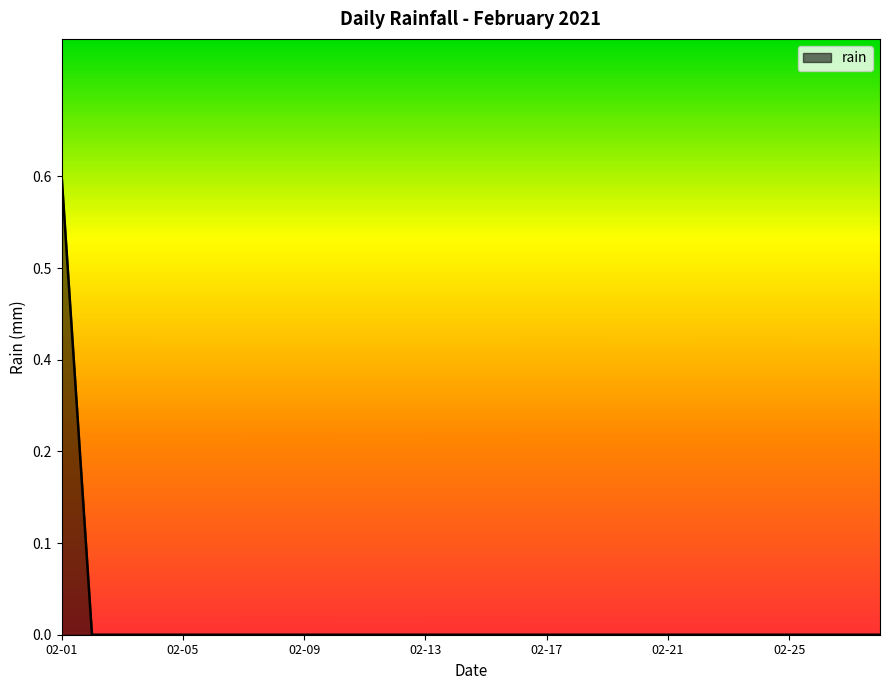

Rank the categories by value from highest to lowest.

2021-02-01, 2021-02-02, 2021-02-03, 2021-02-04, 2021-02-05, 2021-02-06, 2021-02-07, 2021-02-08, 2021-02-09, 2021-02-10, 2021-02-11, 2021-02-12, 2021-02-13, 2021-02-14, 2021-02-15, 2021-02-16, 2021-02-17, 2021-02-18, 2021-02-19, 2021-02-20, 2021-02-21, 2021-02-22, 2021-02-23, 2021-02-24, 2021-02-25, 2021-02-26, 2021-02-27, 2021-02-28